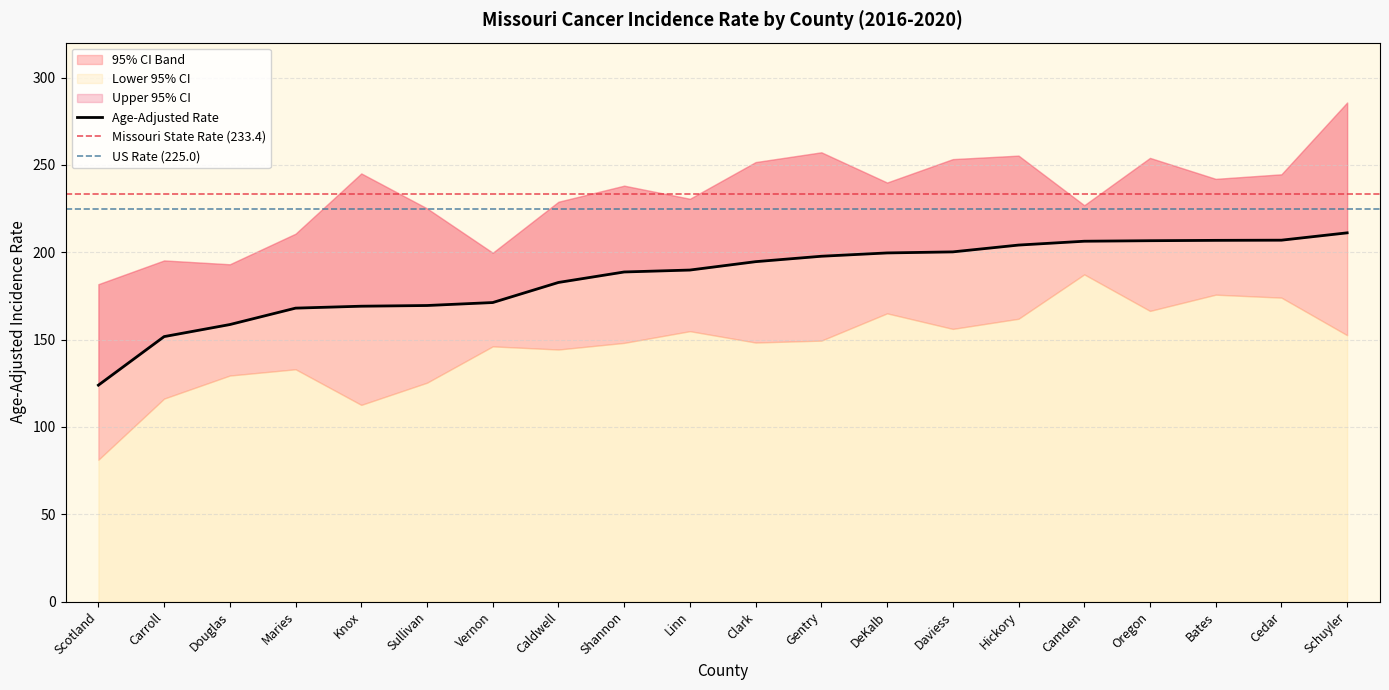

What is the spread (max minus min) of values at Bates?

66.3